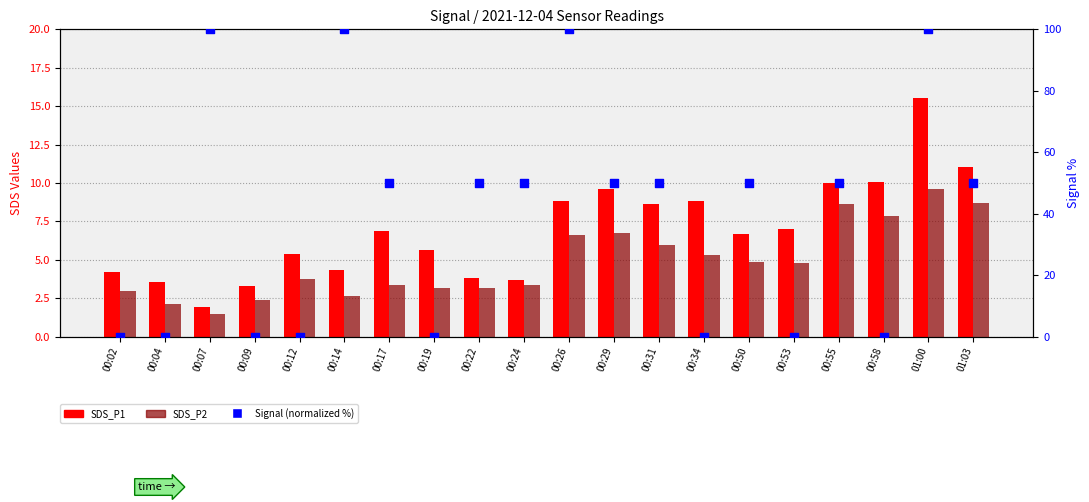

Which series reaches the minimum Y coordinate?

Signal (normalized %)